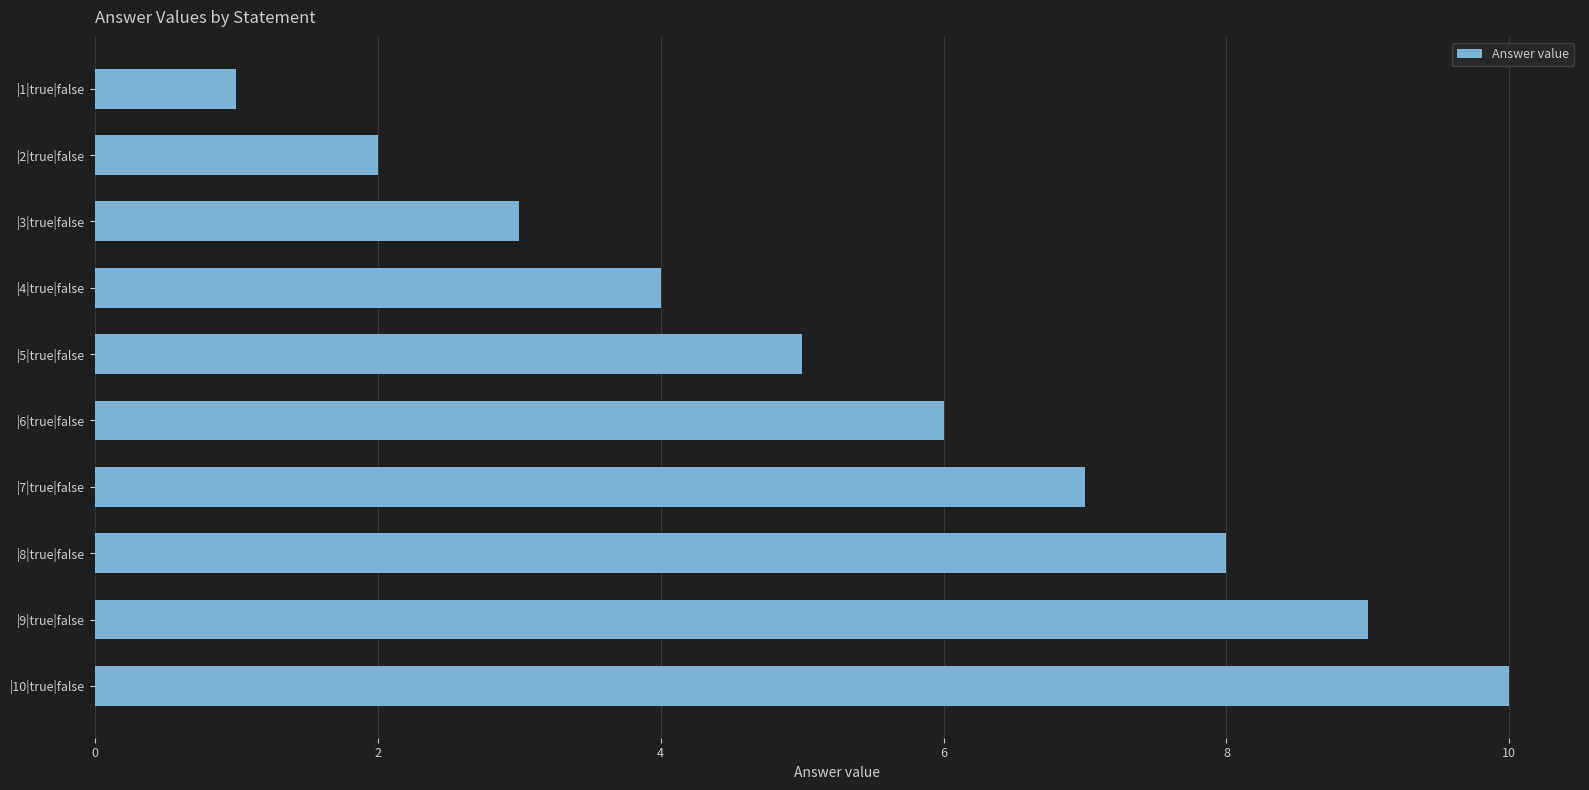

The value at |3|true|false is 3. True or false?

True